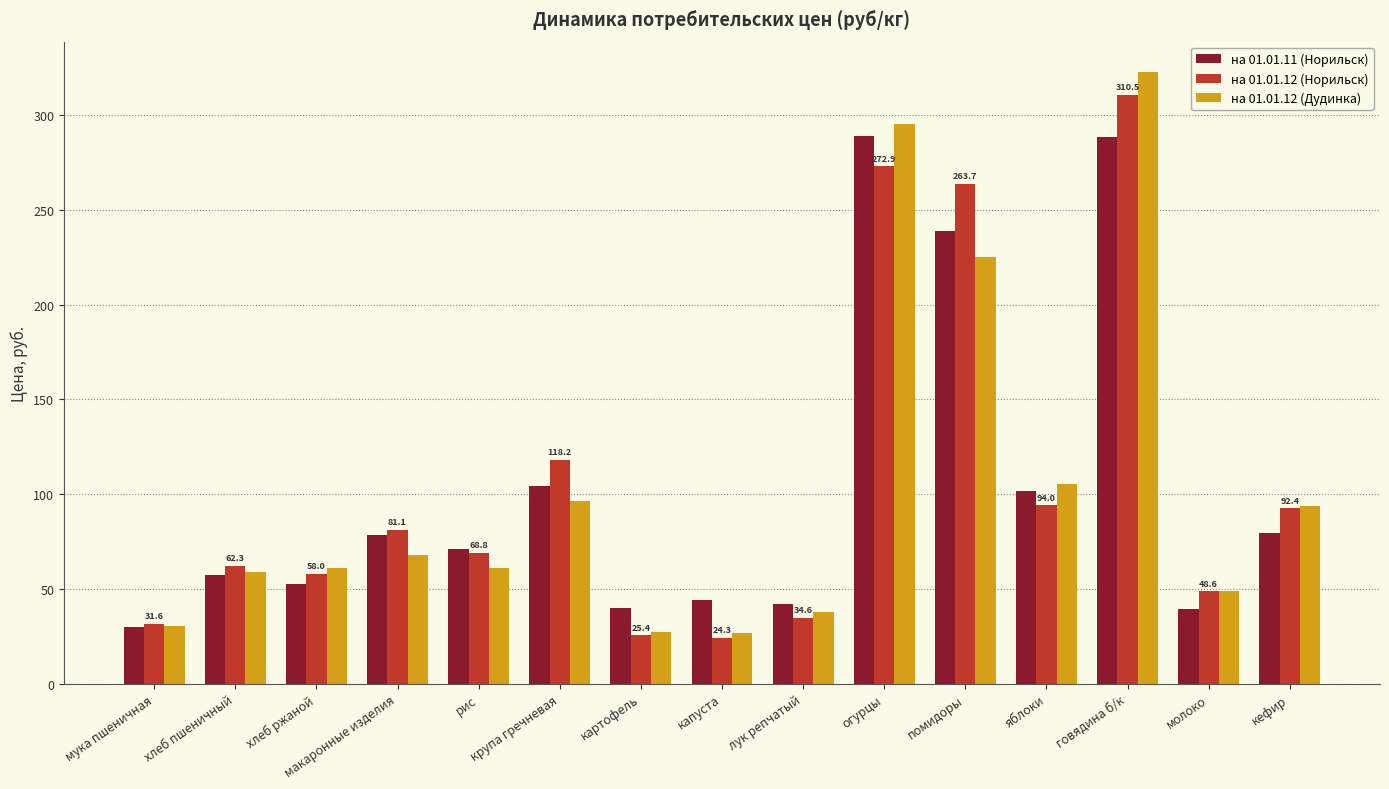

What is the difference between the maximum and minimum values in the на 01.01.12 (Дудинка) series?

296.1